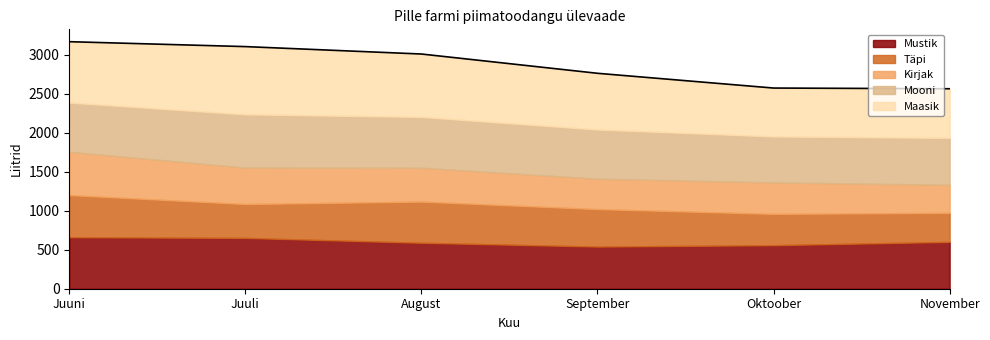

What is the label of the 2nd point from the left?

Juuli